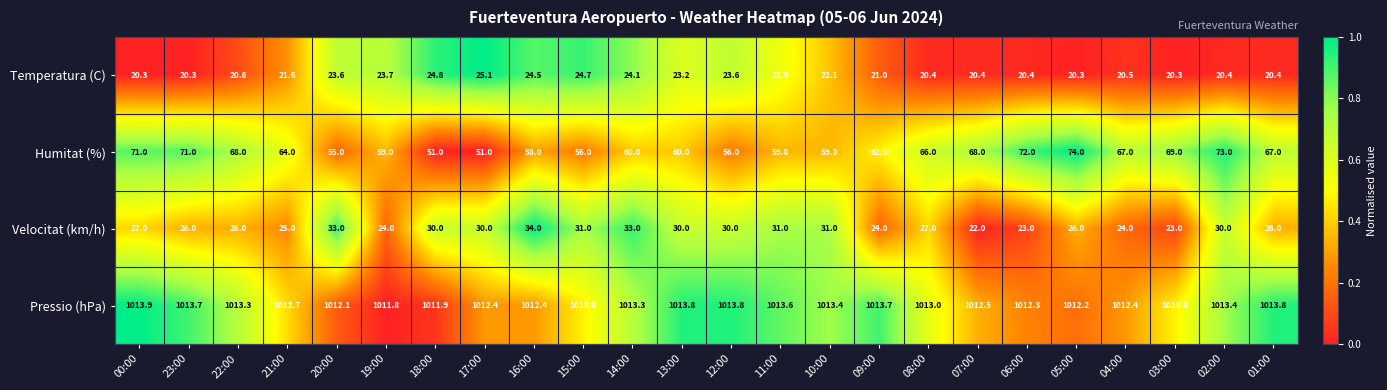

How many distinct data groups are displayed?

4